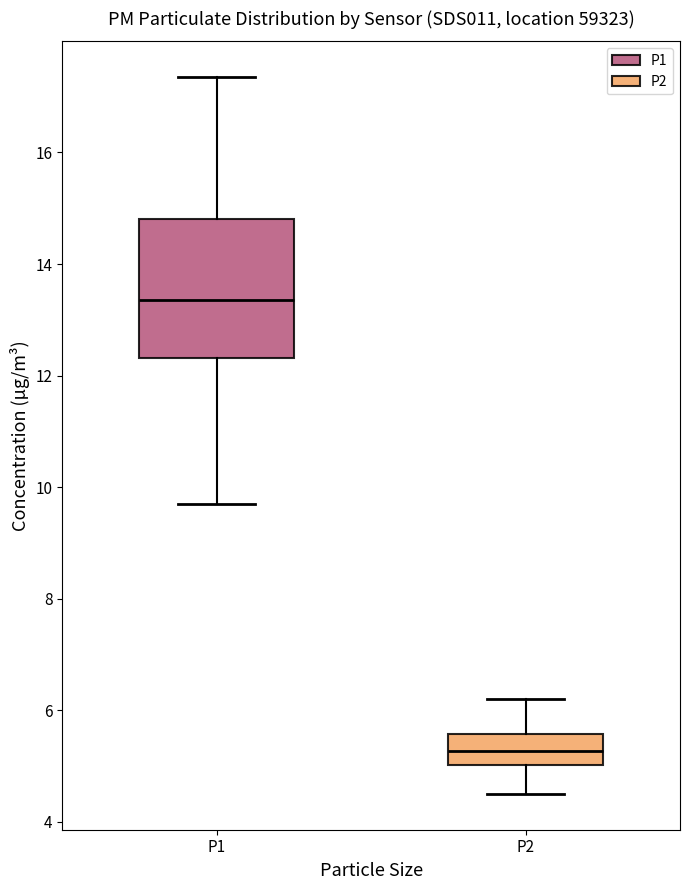

Which box's median line is the highest?

P1